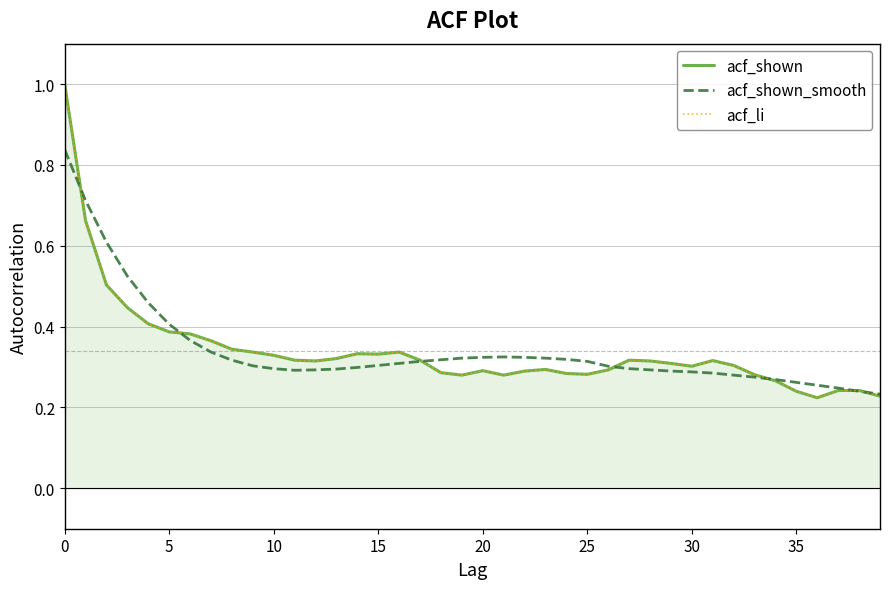

What is the maximum value shown in the chart?

1.0